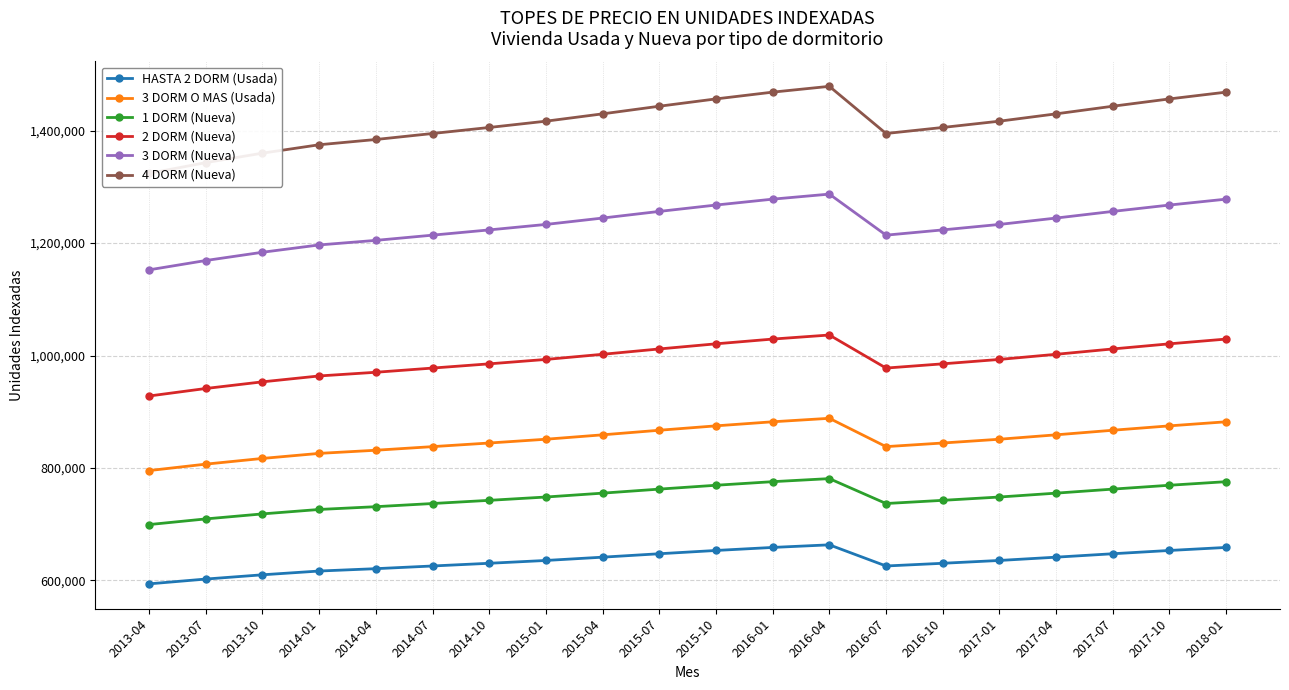

Does the chart display data point markers on the line(s)?

Yes